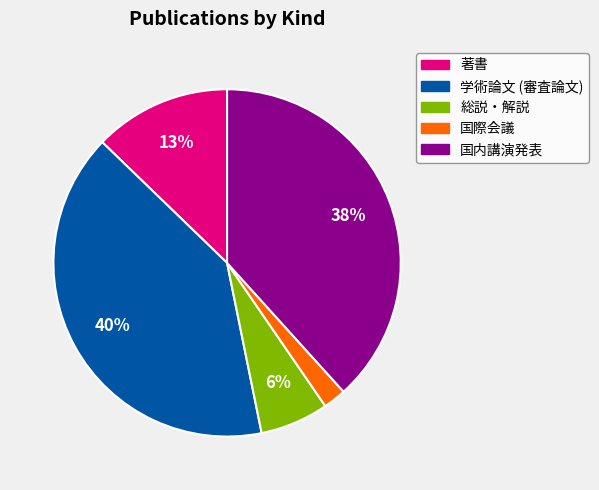

Is it true that 学術論文 (審査論文) is 40% of the pie?

True